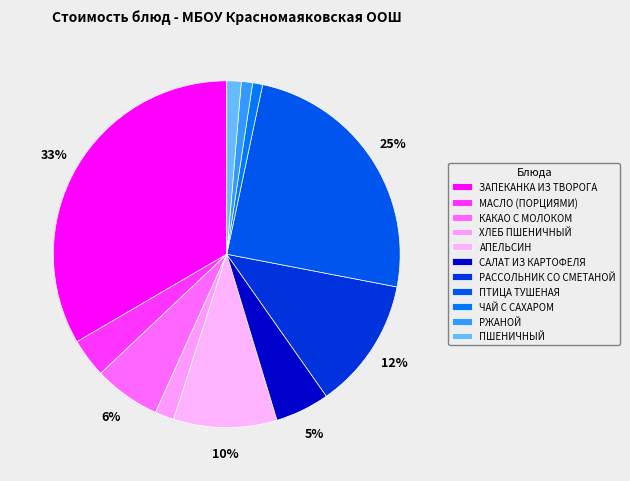

Count the number of slices in the pie.

11